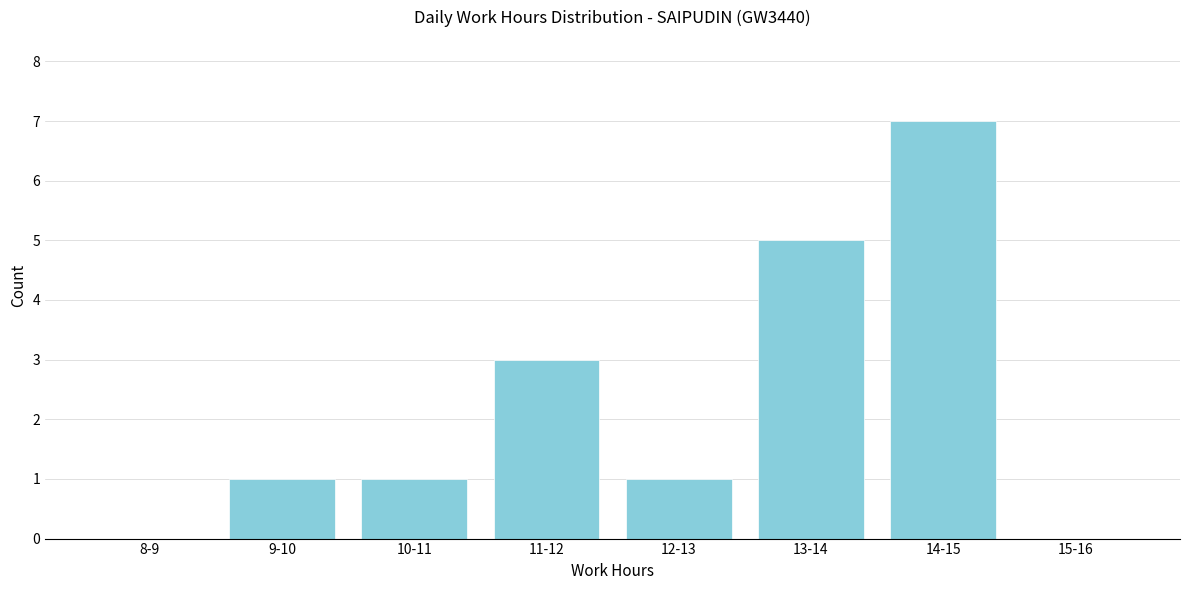

Reading left to right, list all the values displayed in this chart.

8-9=0	9-10=1	10-11=1	11-12=3	12-13=1	13-14=5	14-15=7	15-16=0